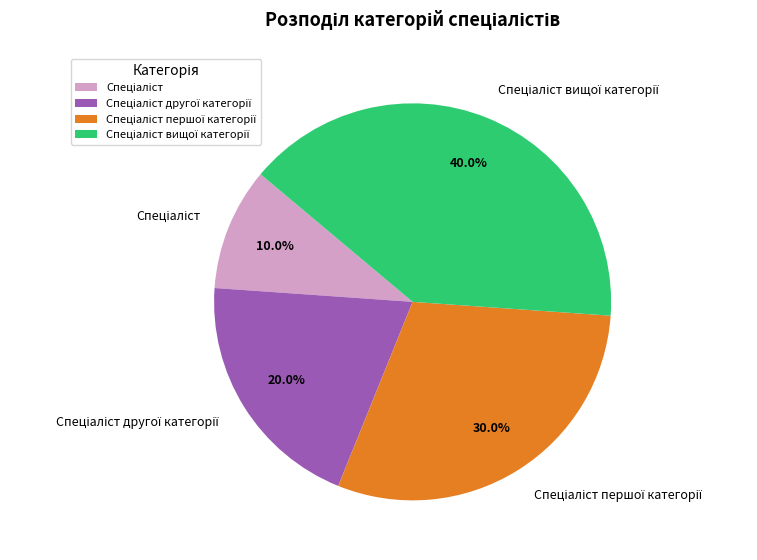

Is there any slice that represents more than half of the pie?

No